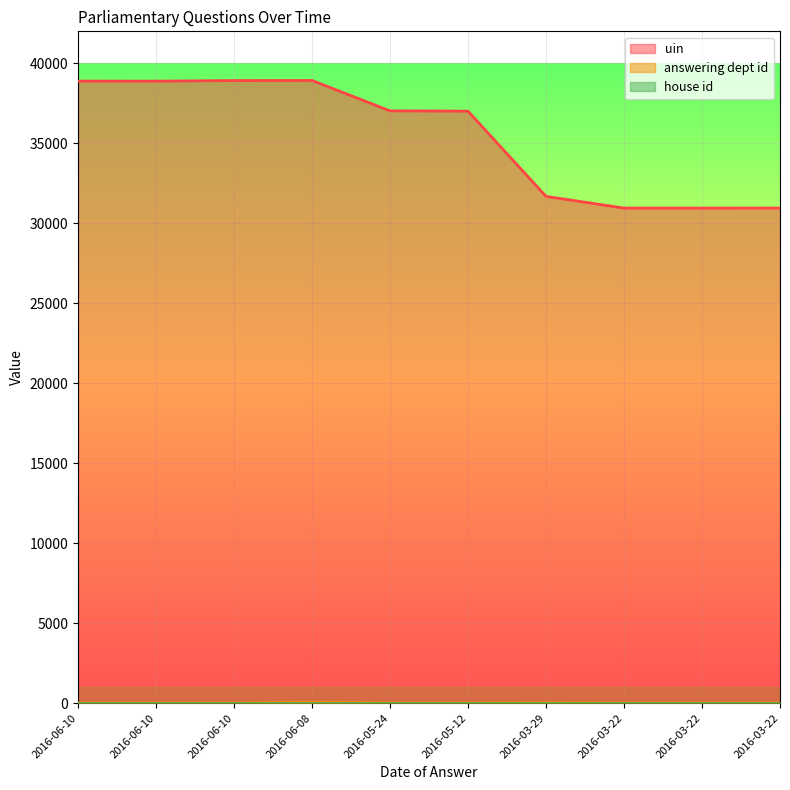

Which category has the lowest value in the answering dept id series?

2016-06-10